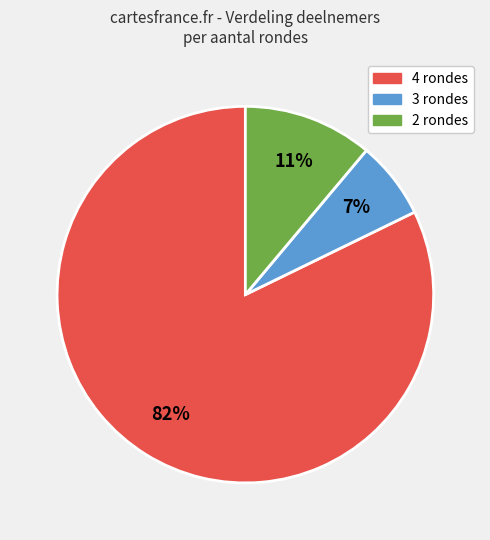

Is 4 rondes the majority of the pie?

Yes